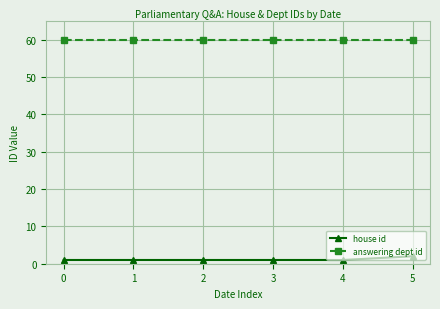

Does the chart have visible grid lines?

Yes